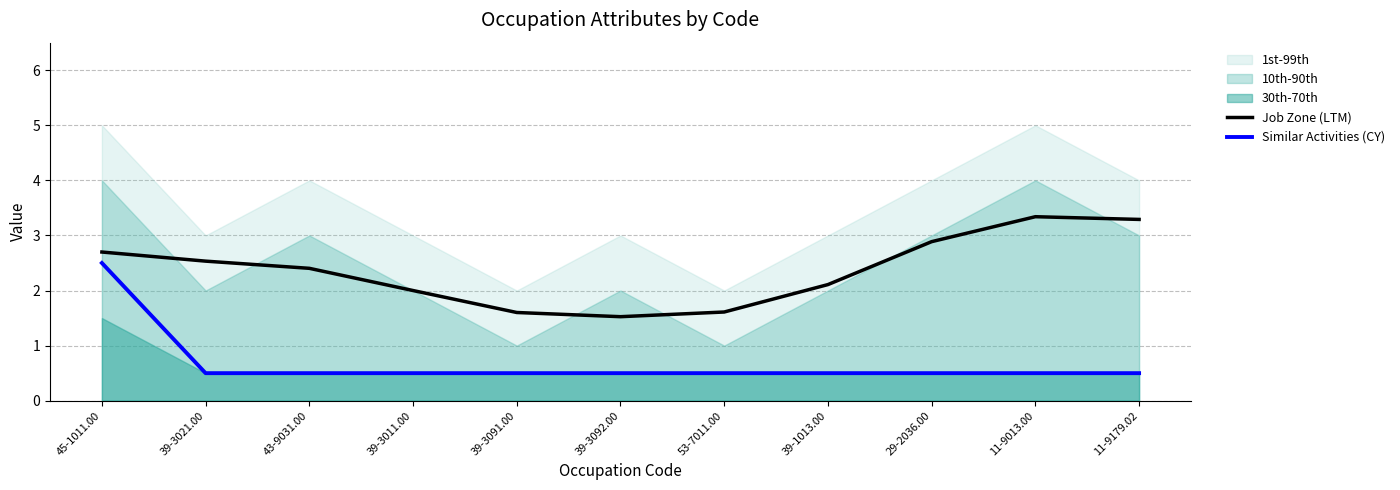

What is the average value of the Job Zone (LTM) series?

2.4